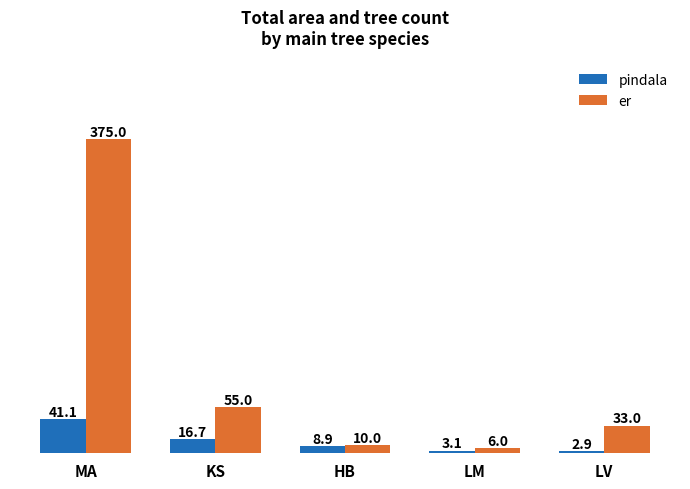

What is the label of the 4th bar from the left?

LM